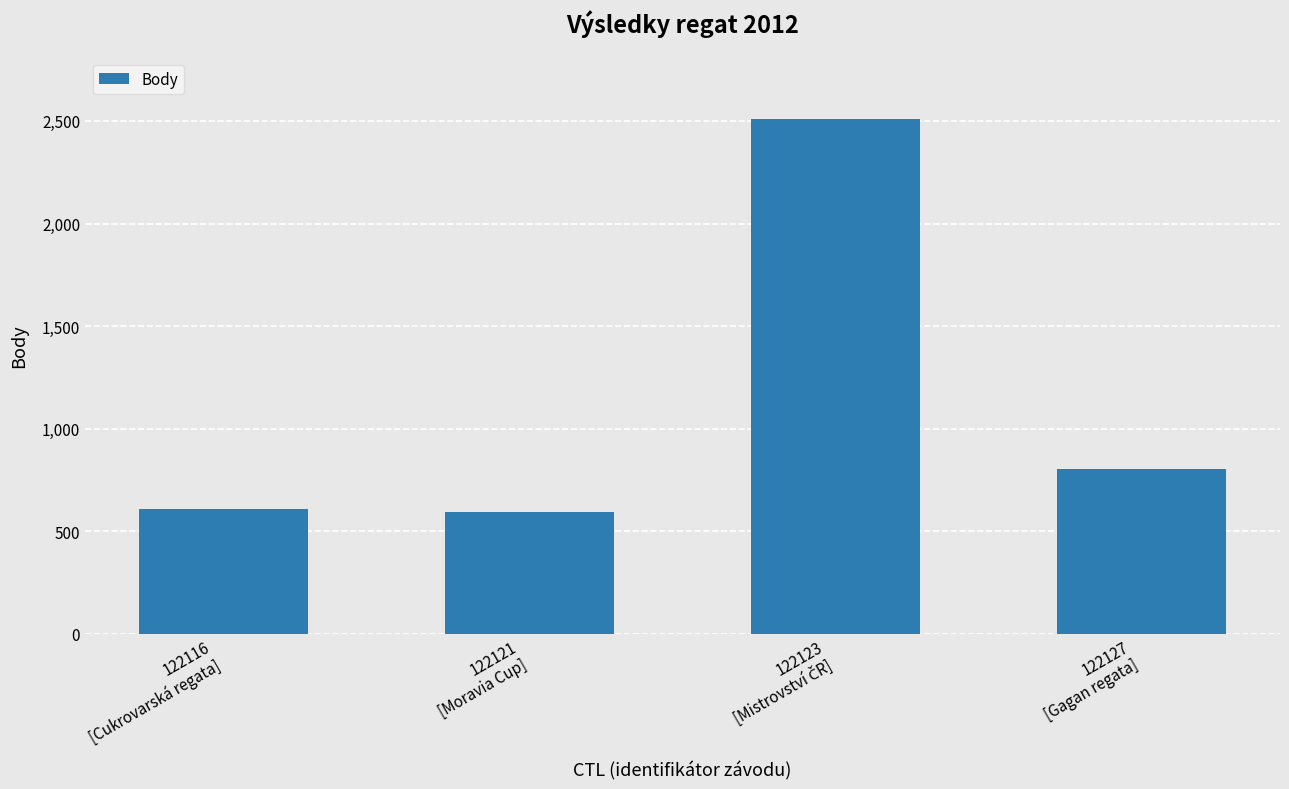

True or false: the data shows 923 at 122116
[Cukrovarská regata].

False